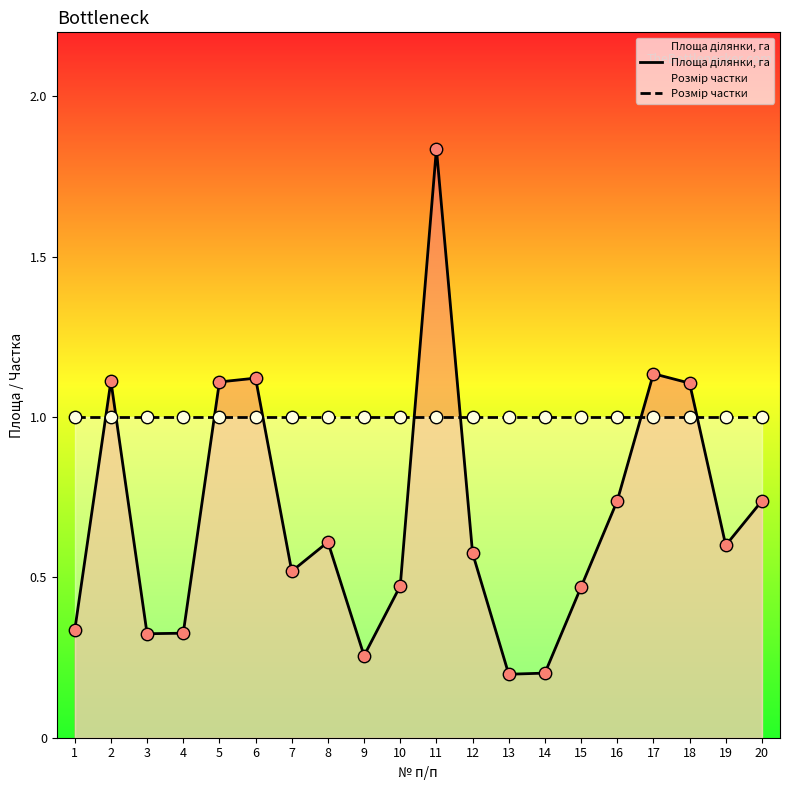

At which category is the sum across all series the highest?

11